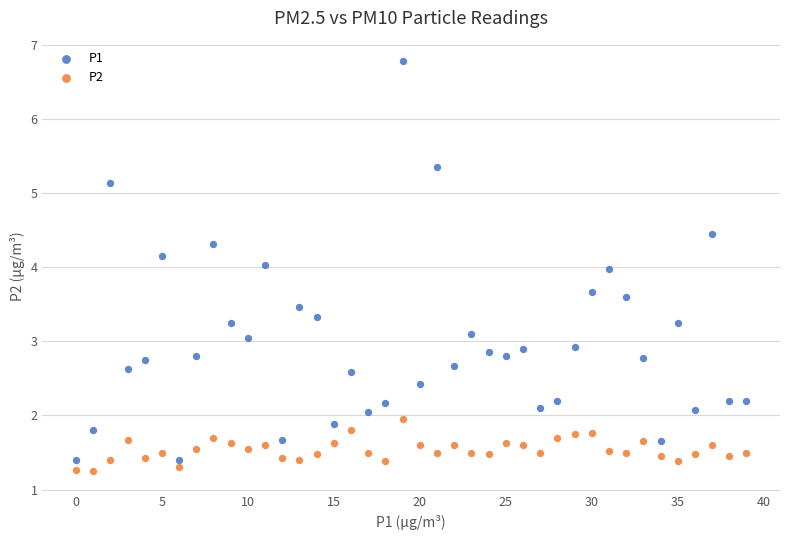

What are all the series names shown in the legend?

P1, P2